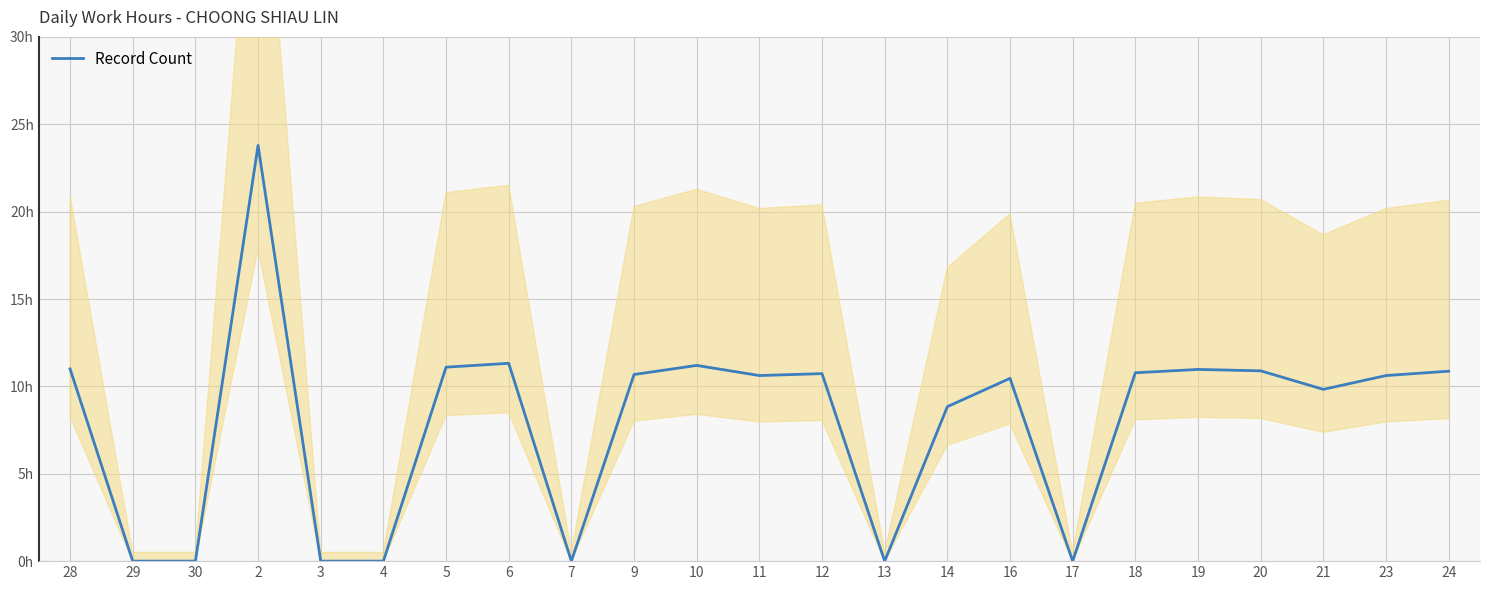

What is the value of the 13th point from the left?

10.7